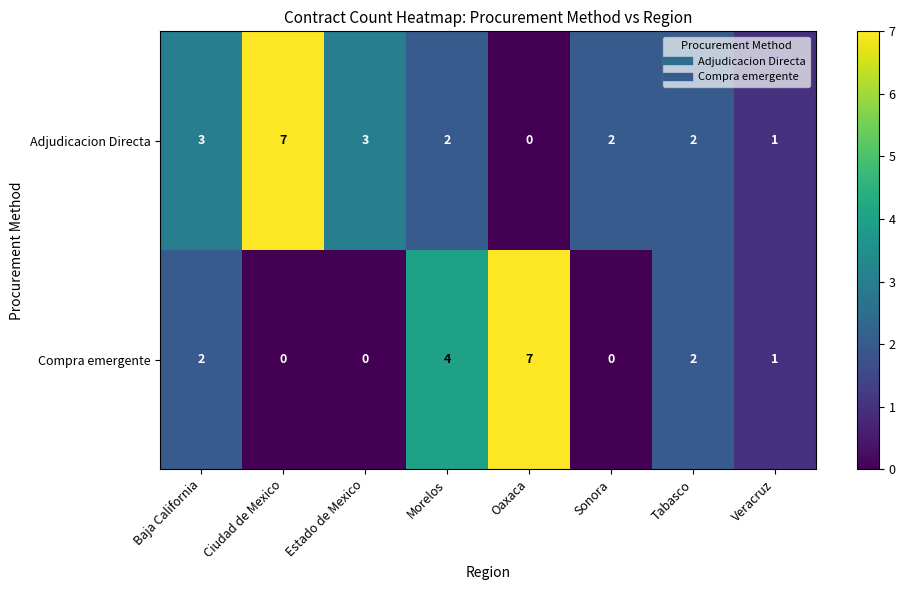

What is the maximum value shown in the chart?

7